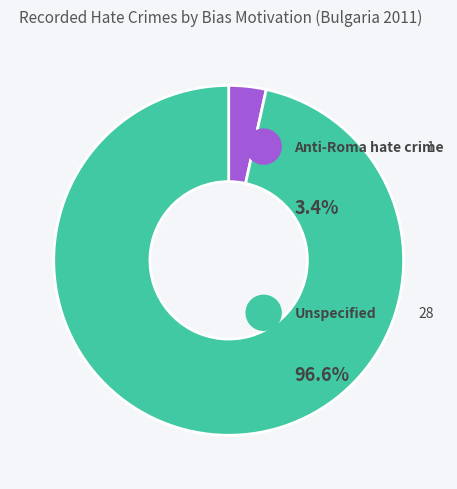

What is the largest slice in the pie chart?

Unspecified